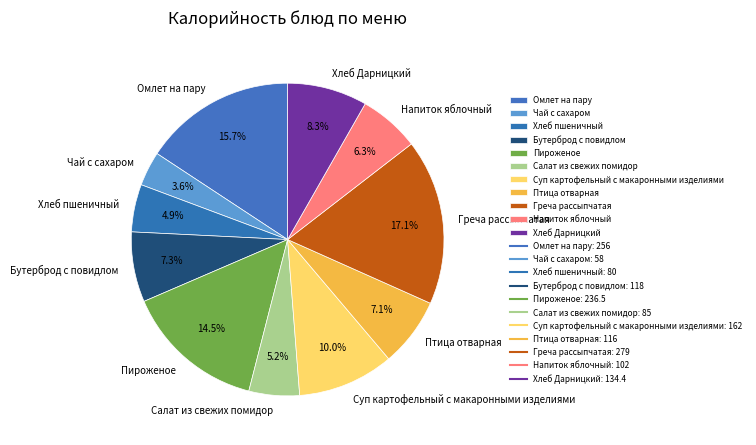

To the nearest percent, what is the combined percentage of Бутерброд с повидлом and Омлет на пару?

23%